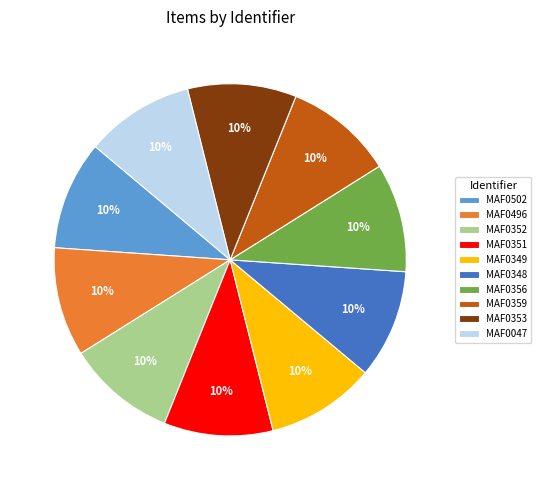

Approximately how many times larger is the value at MAF0047 compared to MAF0359?

1.0